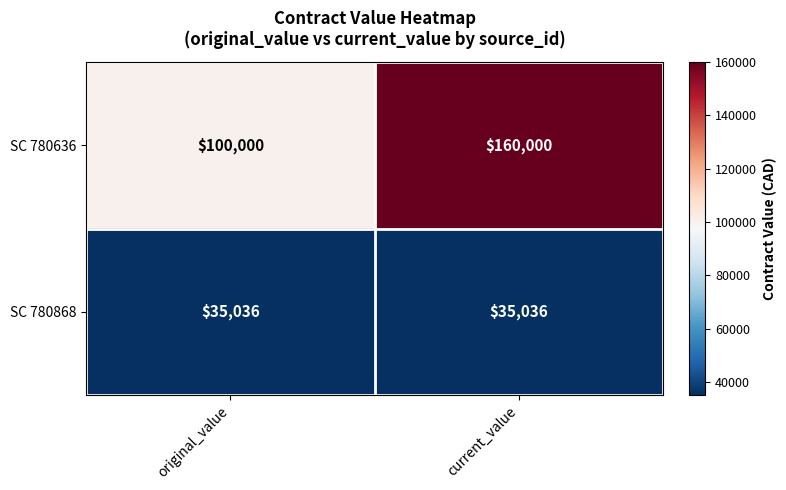

Read the SC 780868 value at original_value.

35036